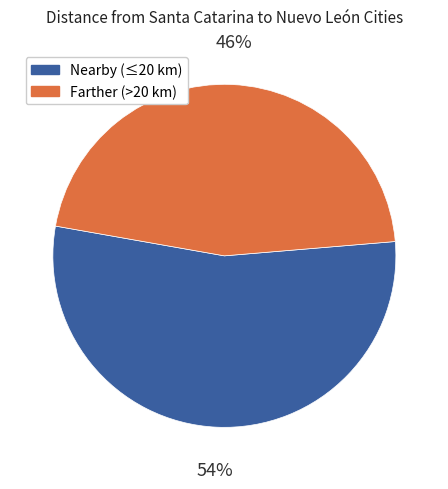

Rank the categories by value from lowest to highest.

Farther (>20 km), Nearby (≤20 km)